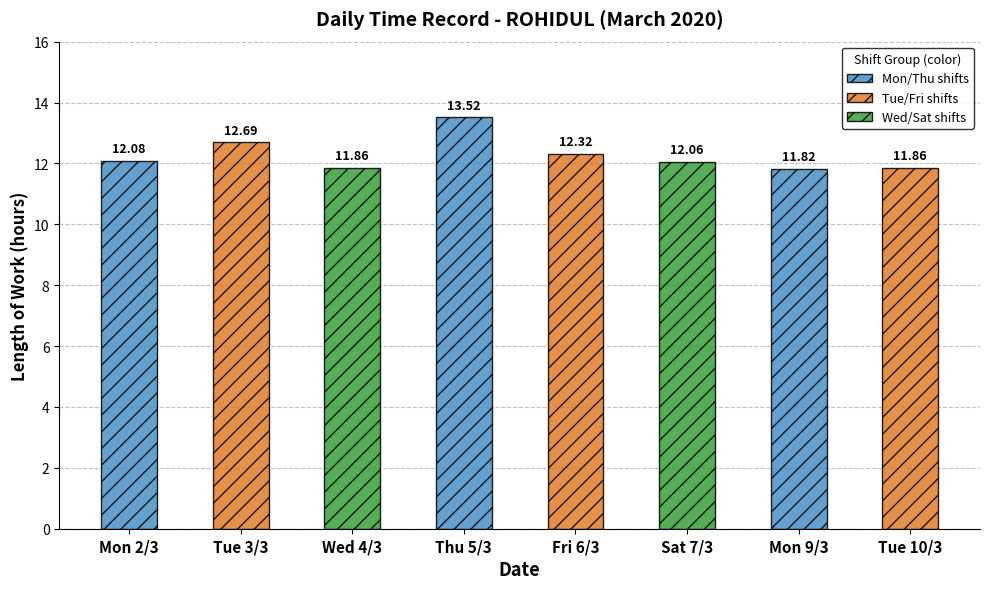

What is the sum of all values?

98.2